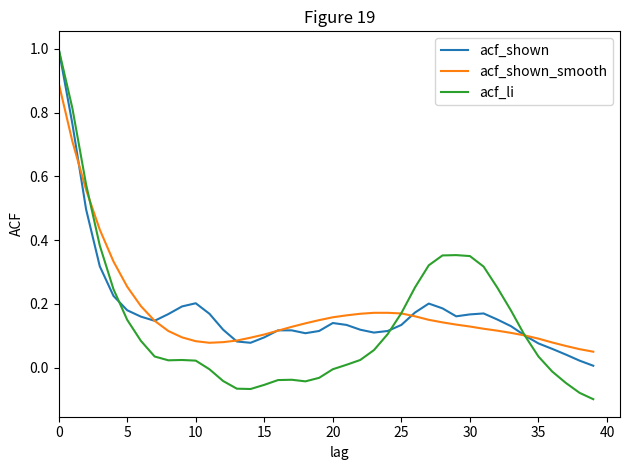

Which series has the widest spread of values?

acf_li